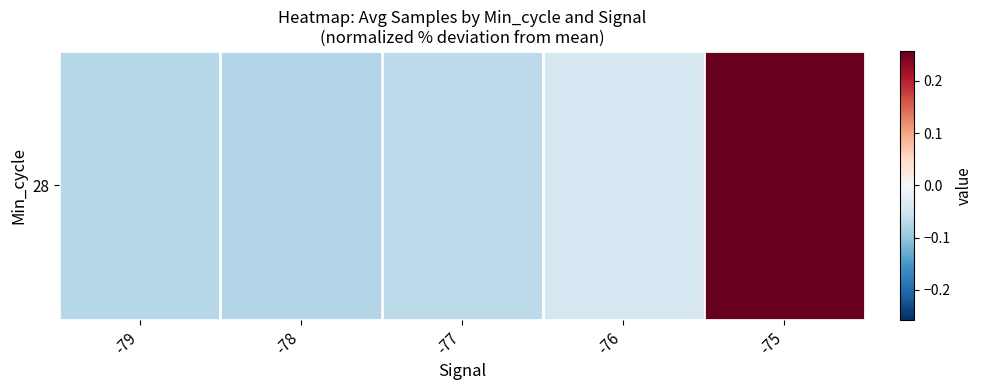

What is the smallest value displayed?

-0.1